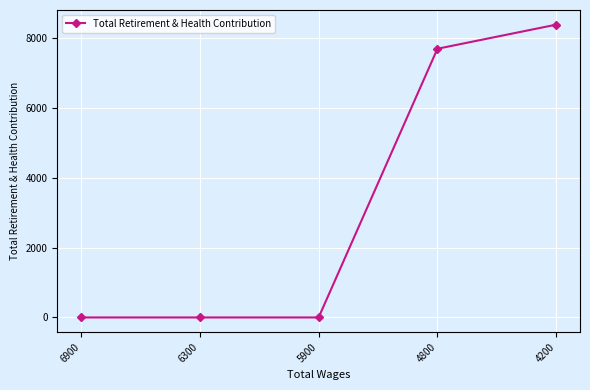

How many lines are shown in the chart?

1